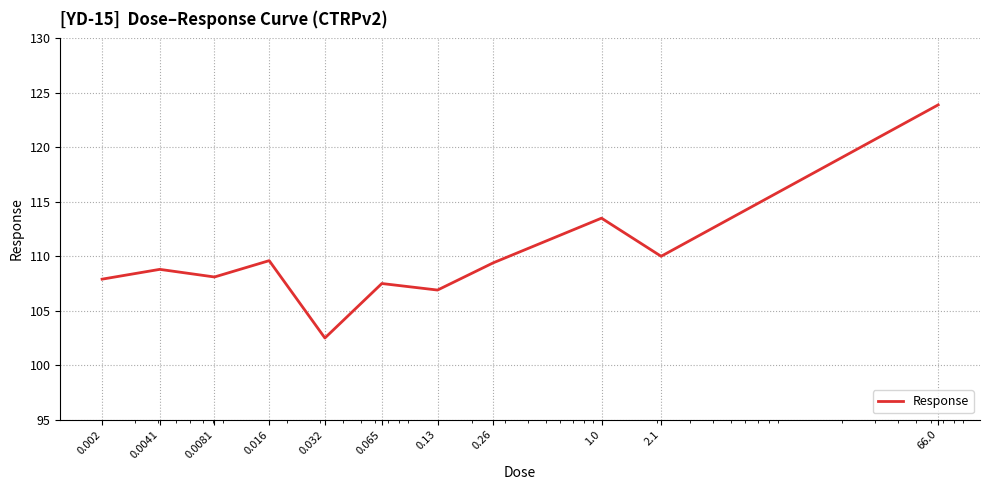

How many lines are shown in the chart?

1